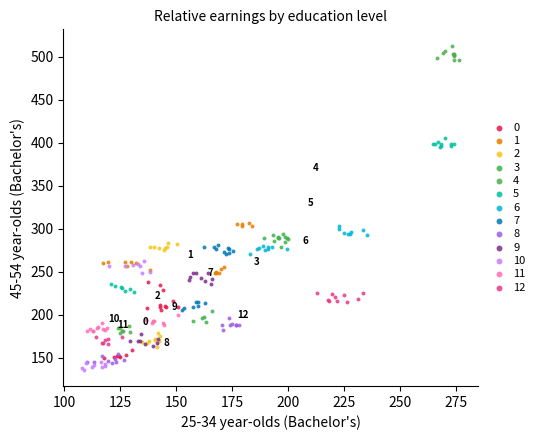

Which series contains the highest Y value?

4